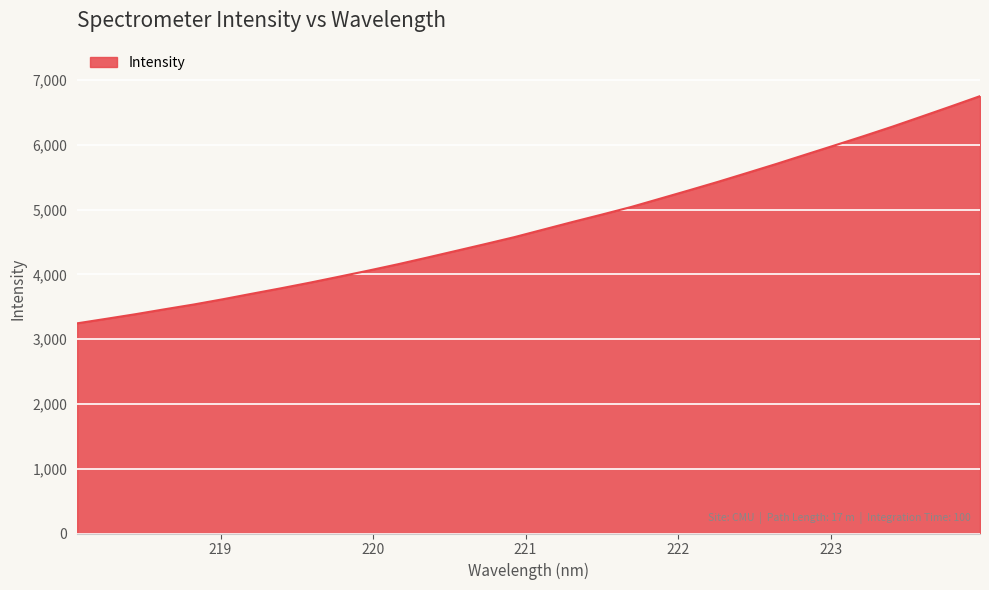

What is the difference between the maximum and minimum values?

3507.1